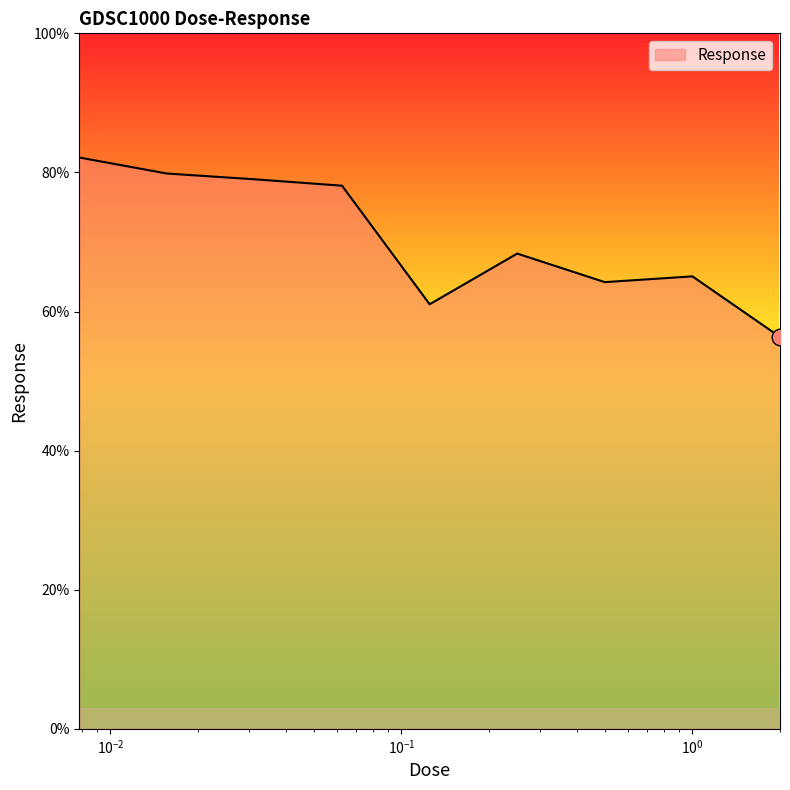

What is the difference between the maximum and minimum values?

25.8